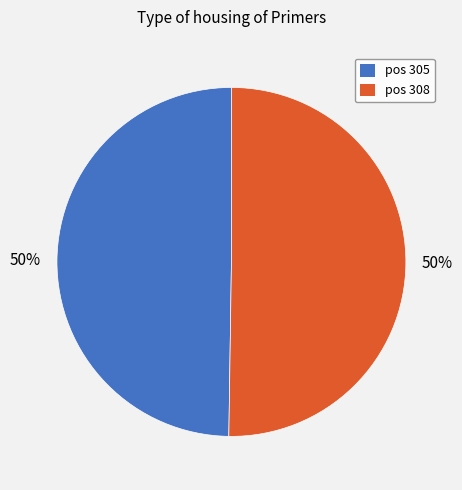

The pos 305 slice represents 50% of the pie. True or false?

True